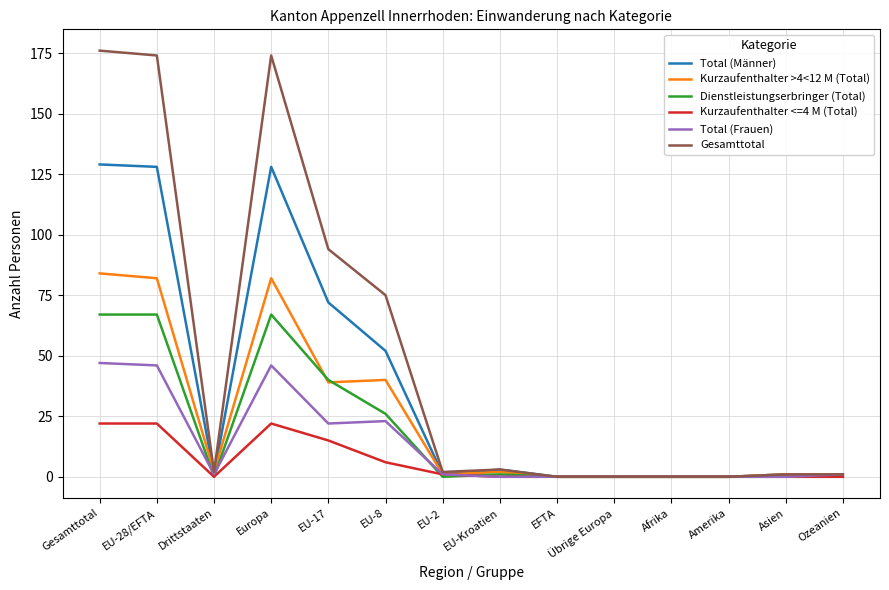

Which series has the largest total across all categories?

Gesamttotal